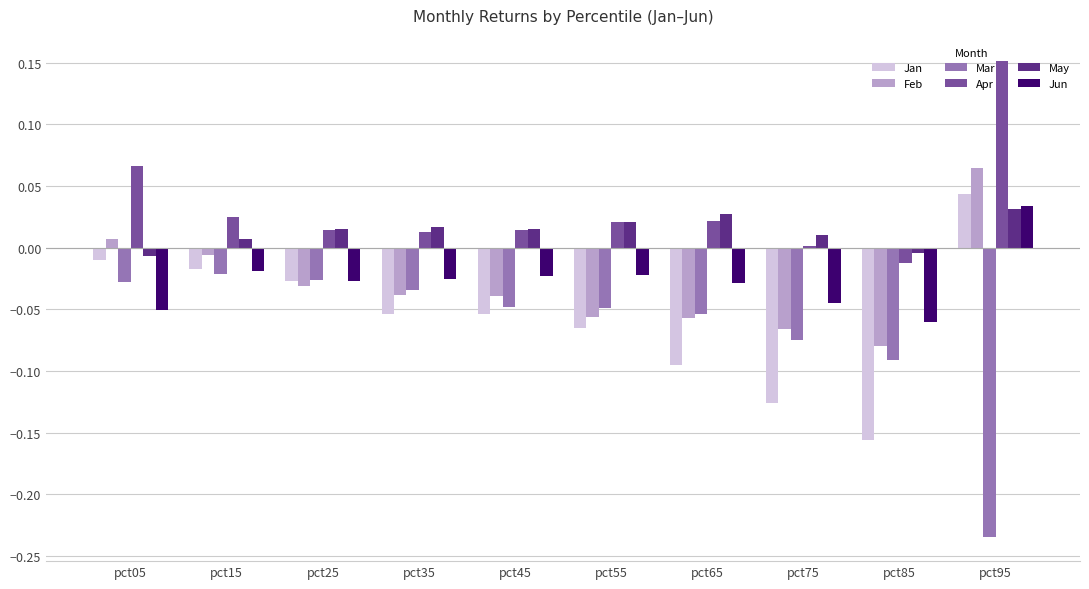

At which category is the sum across all series the highest?

pct95